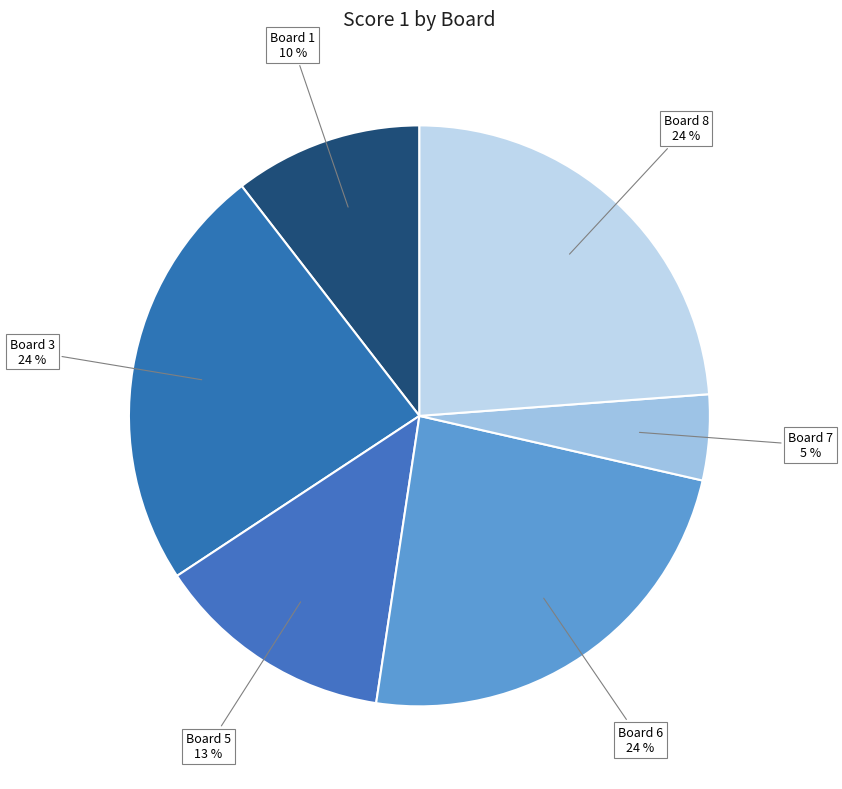

How many segments does this pie chart have?

6